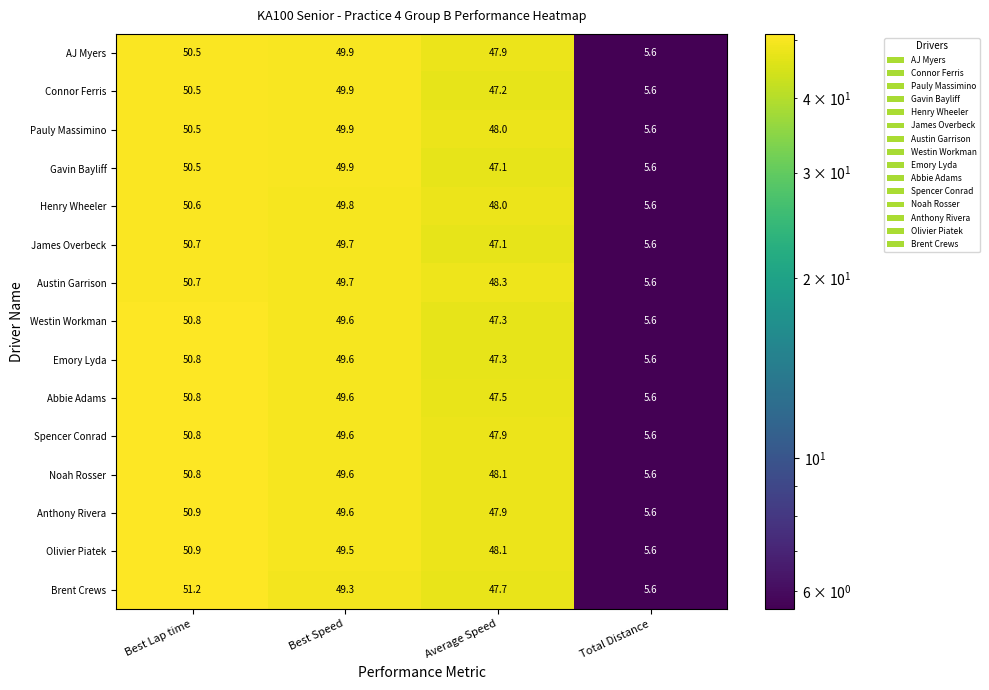

How many series are shown in this chart?

15